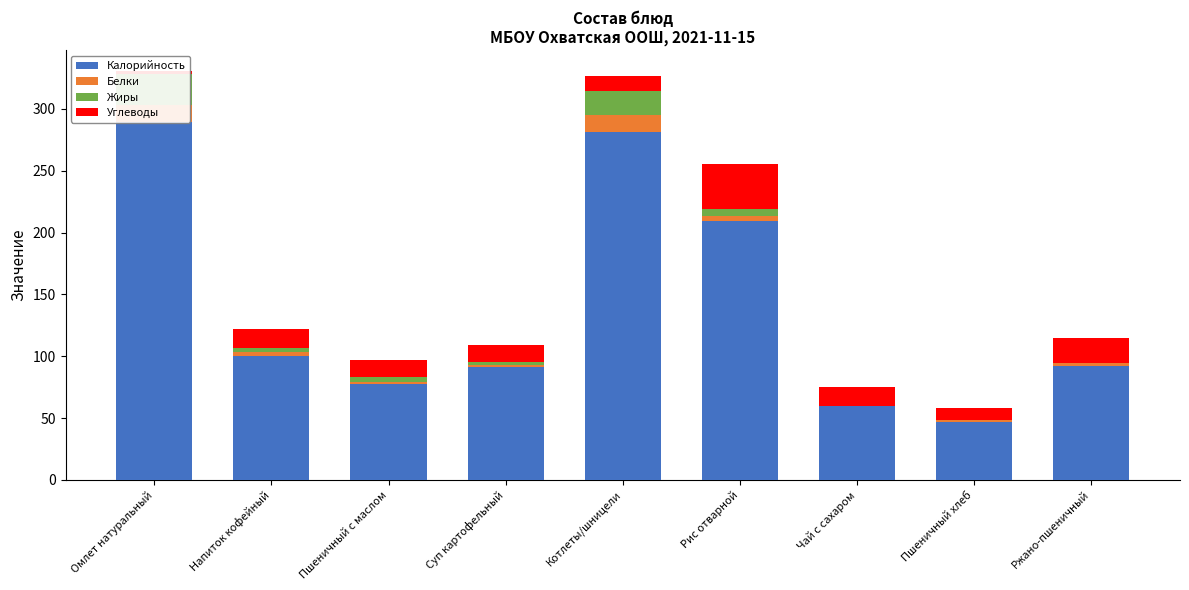

What are all the series names shown in the legend?

Калорийность, Белки, Жиры, Углеводы